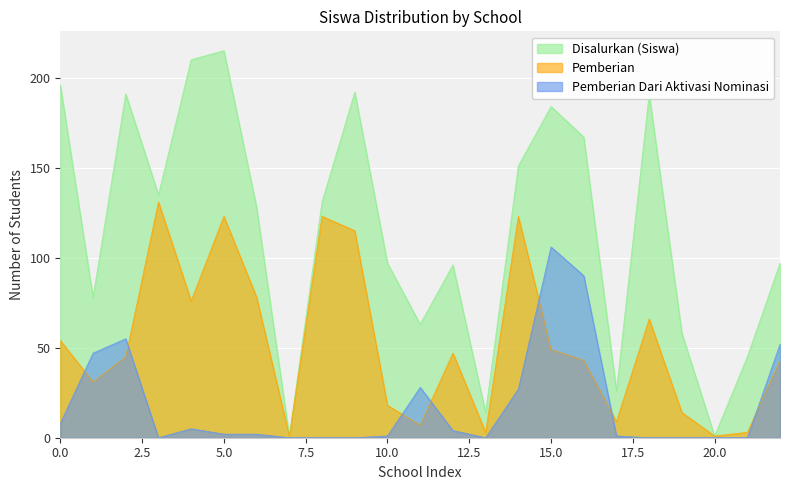

How many positive values does the Pemberian Dari Aktivasi Nominasi series have?

14